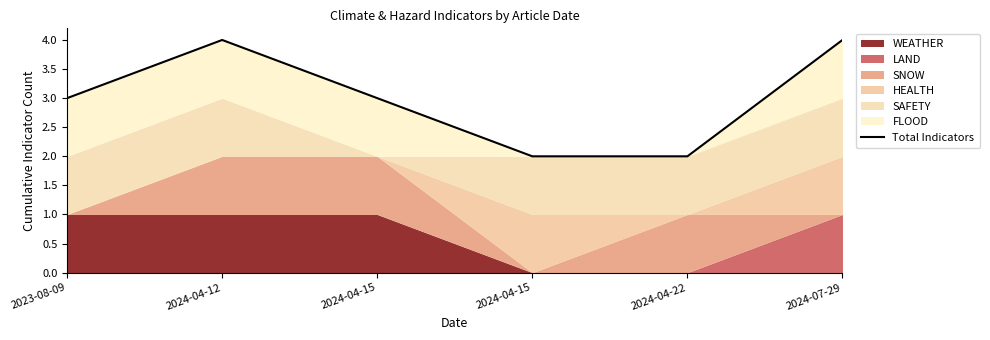

True or false: the data shows 3 at 2023-08-09.

True